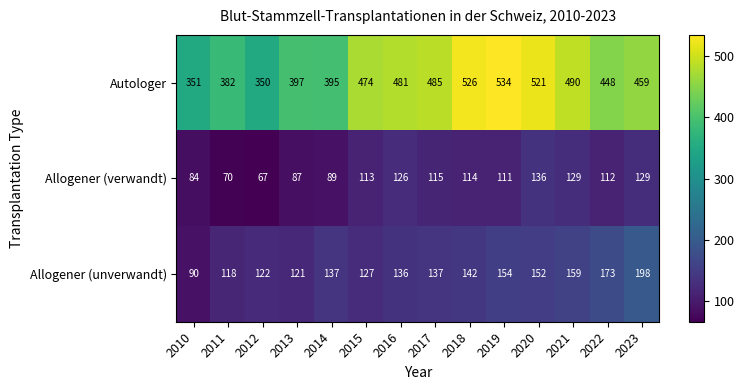

What is the sum of all Allogener (unverwandt) values?

1966